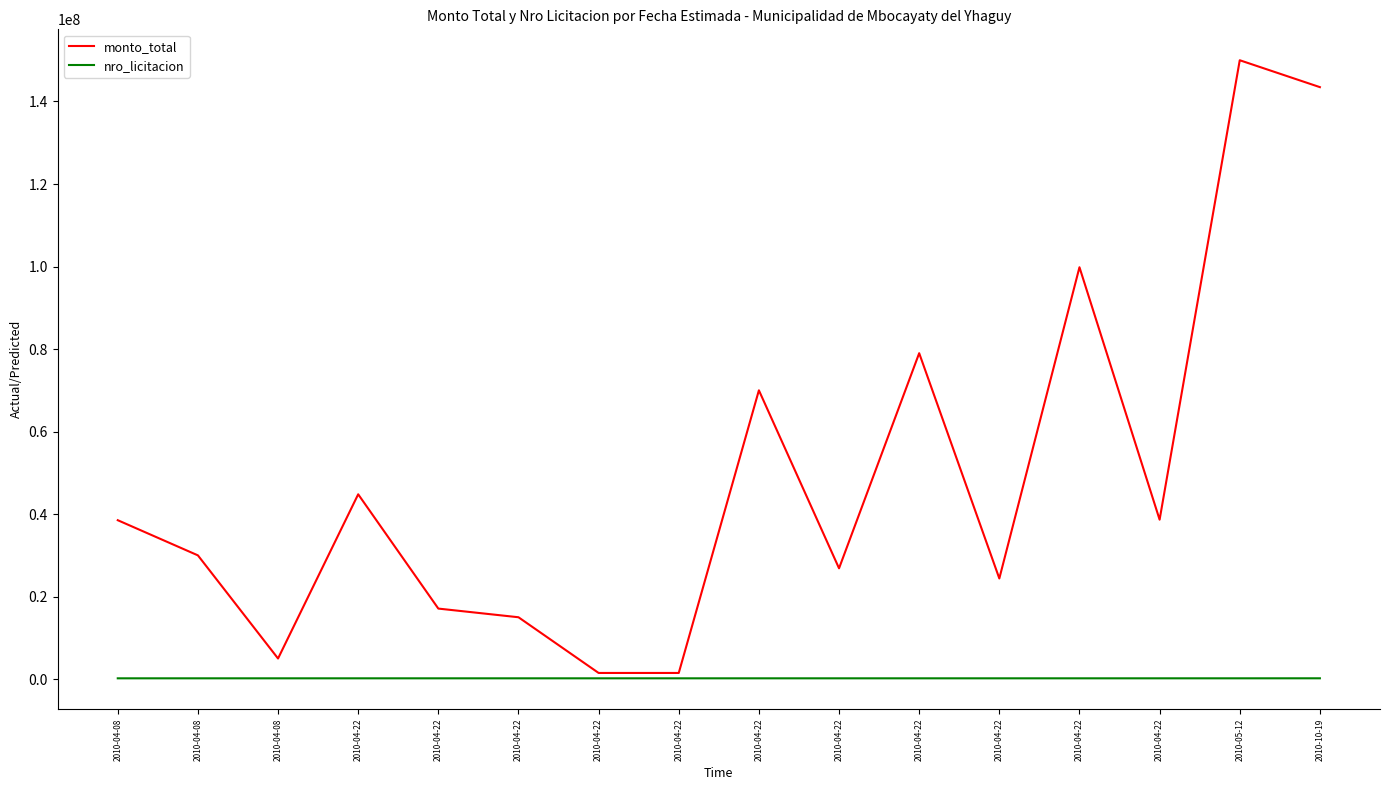

True or false: monto_total and nro_licitacion cross at least once.

False